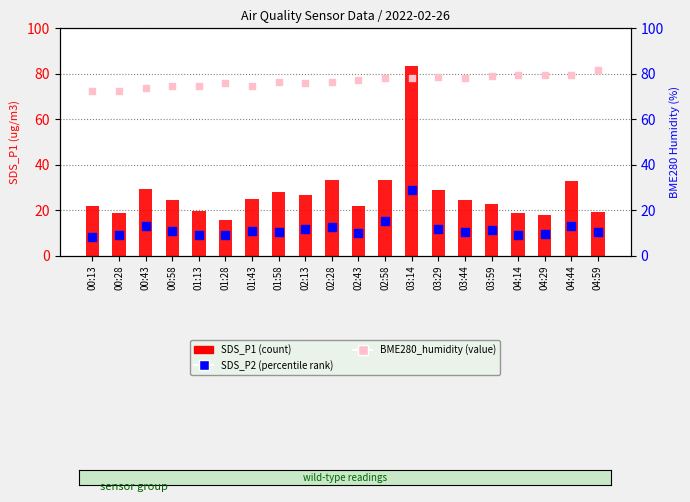

Which series has the widest spread of Y values?

SDS_P1